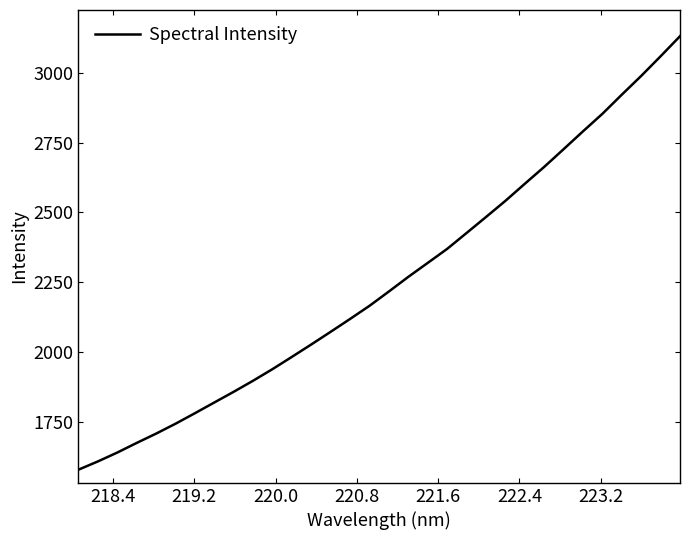

What is the difference between the maximum and minimum values?

1553.5